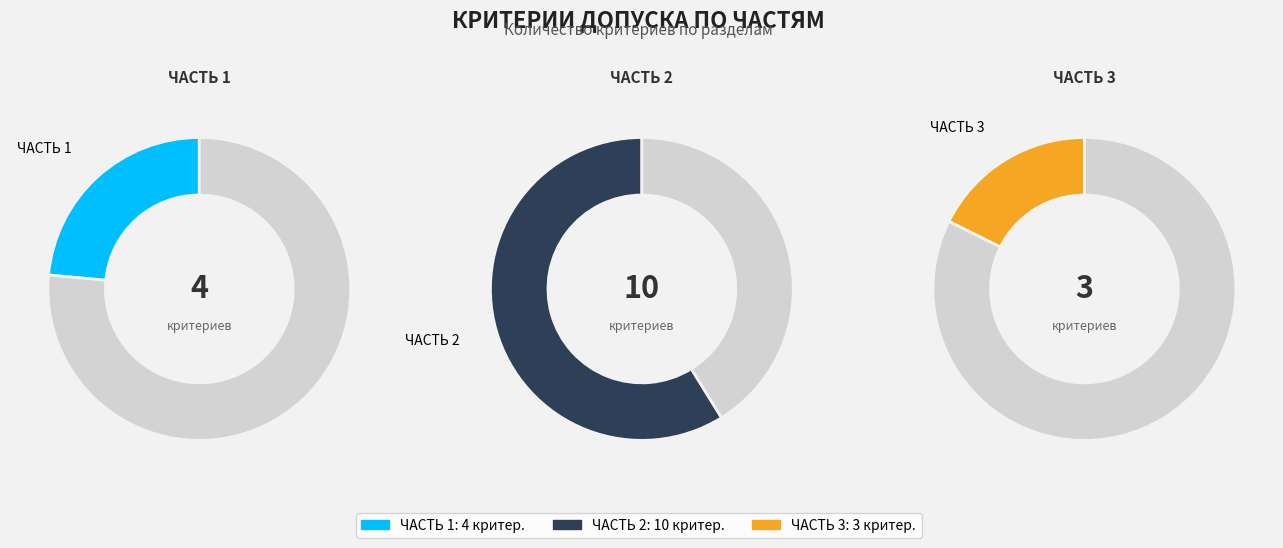

What portion of the pie excludes ЧАСТЬ 3?

82.4%